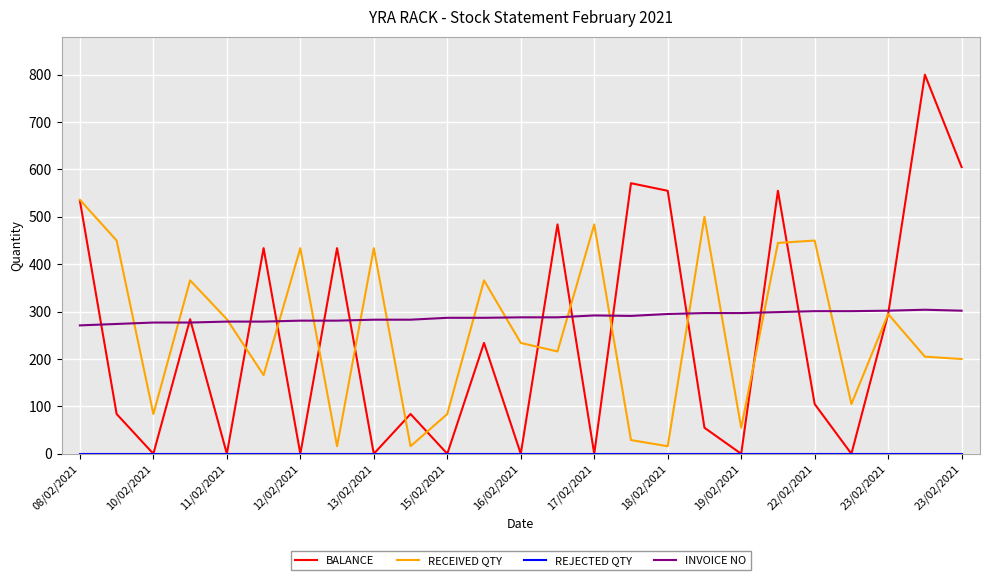

What is the maximum value for BALANCE?

800